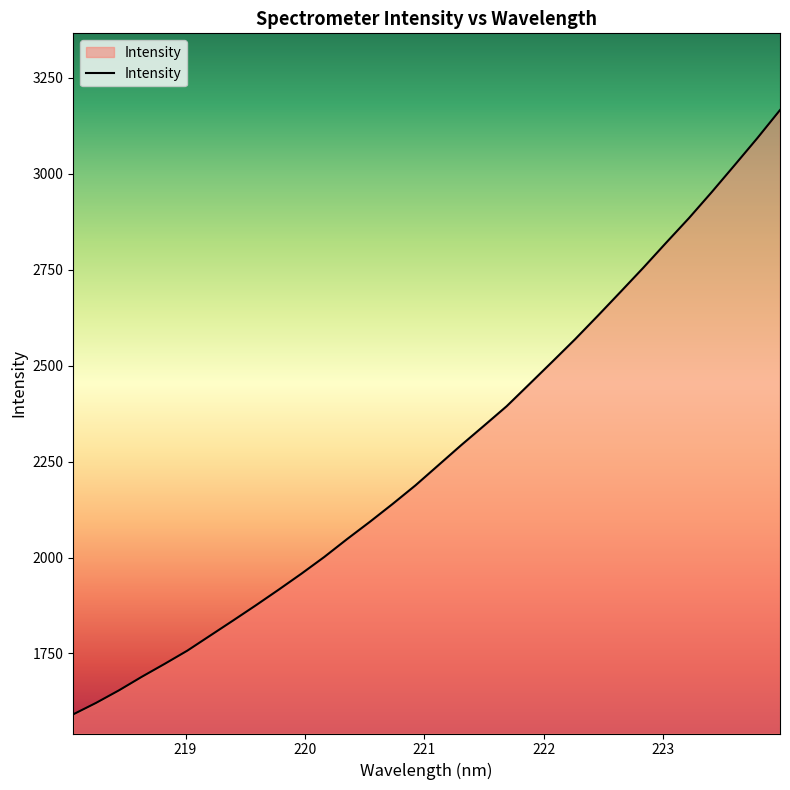

Reading left to right, list all the values displayed in this chart.

1591.3	1621.2	1653.7	1689.0	1722.7	1757.3	1796.5	1835.7	1875.4	1916.2	1957.9	2001.4	2048.0	2093.1	2139.8	2188.1	2240.4	2292.7	2343.3	2394.4	2452.2	2510.2	2568.8	2630.1	2692.6	2755.5	2820.6	2884.6	2952.4	3022.3	3092.9	3166.4